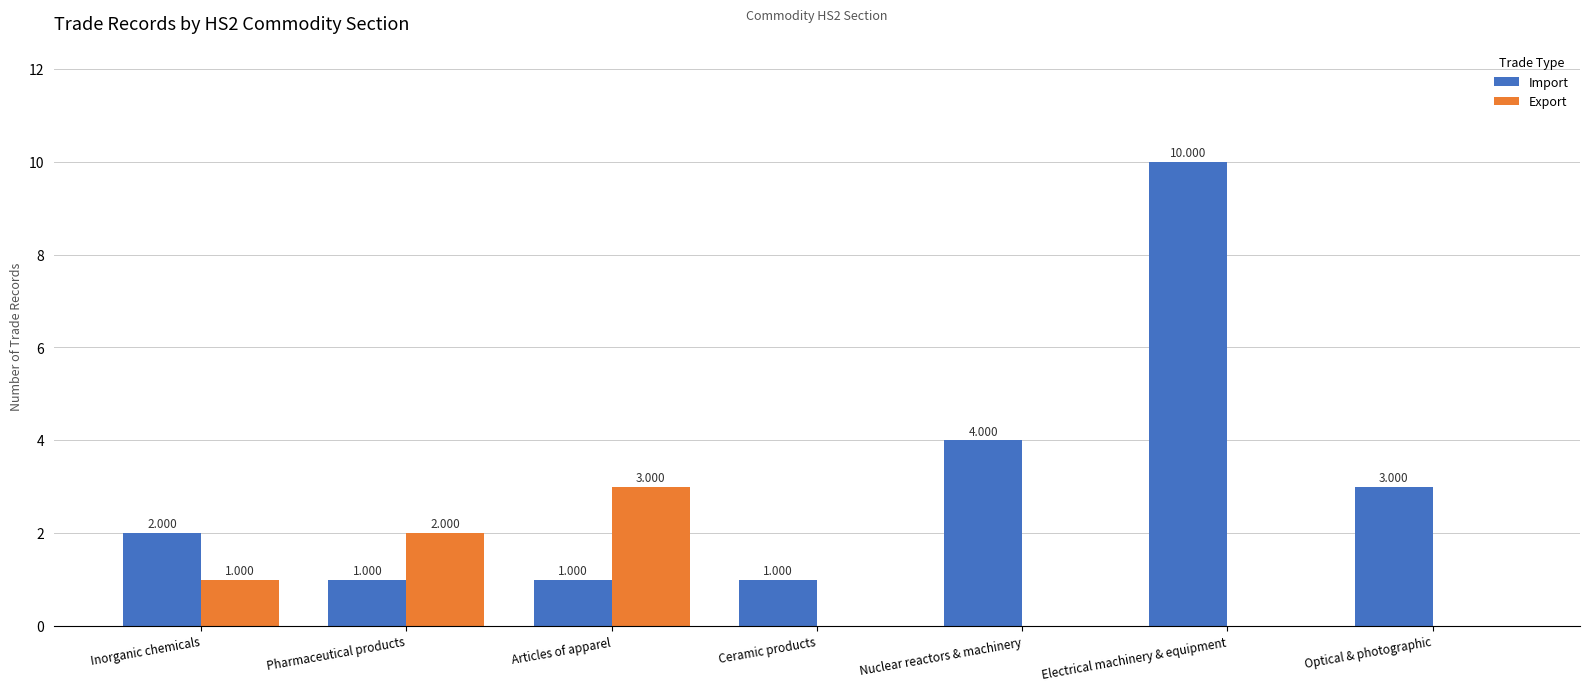

Is the value of Export at Nuclear reactors & machinery greater than the value of Import at Electrical machinery & equipment?

No